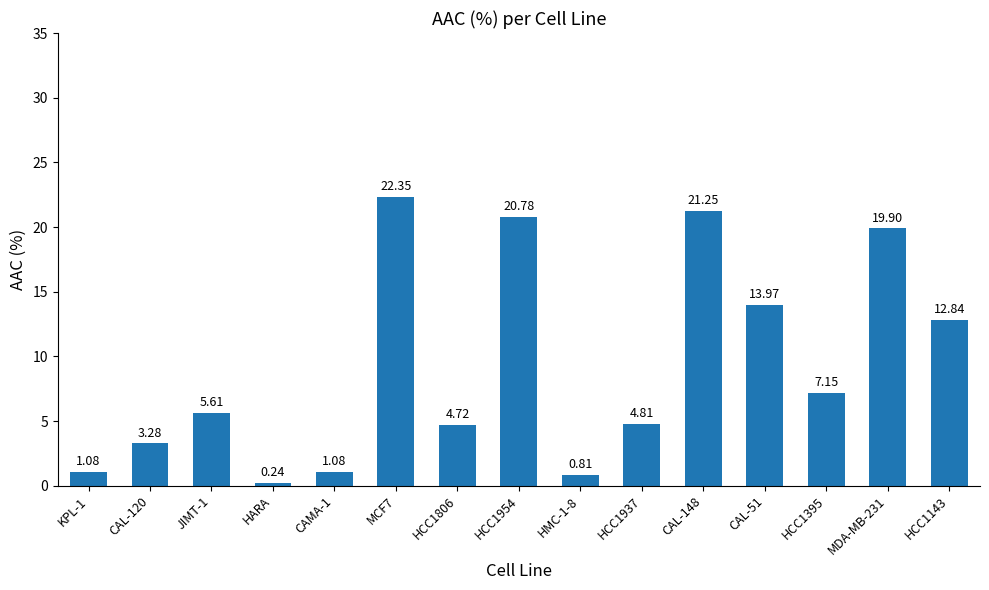

Which category has the highest value across all series?

MCF7